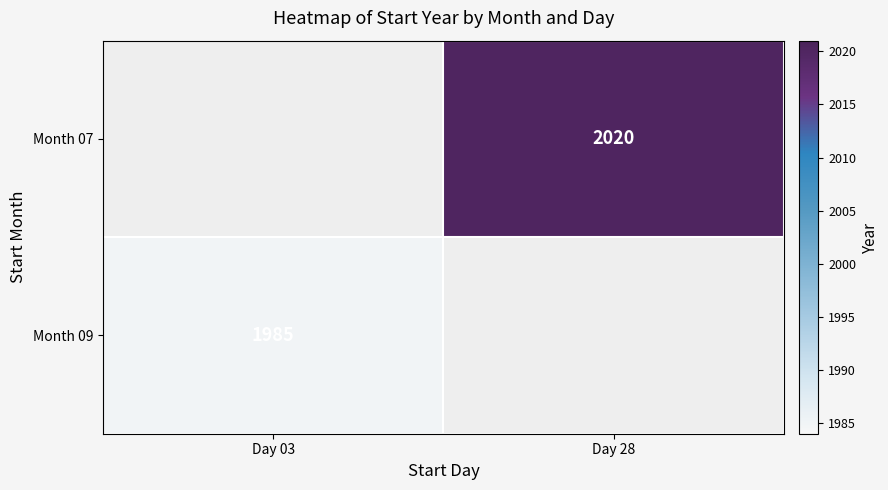

True or false: Month 09 has a value of 1278 at Day 03.

False